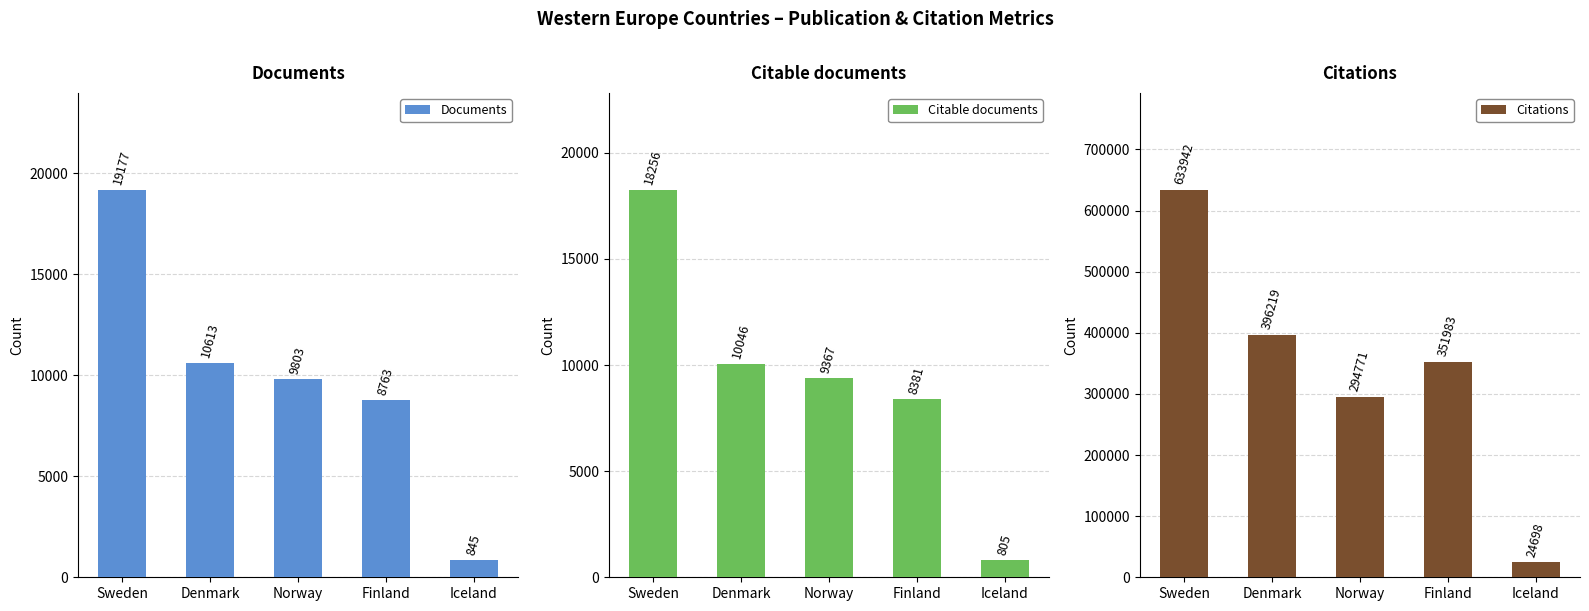

Which series has the largest range (max minus min)?

Citations